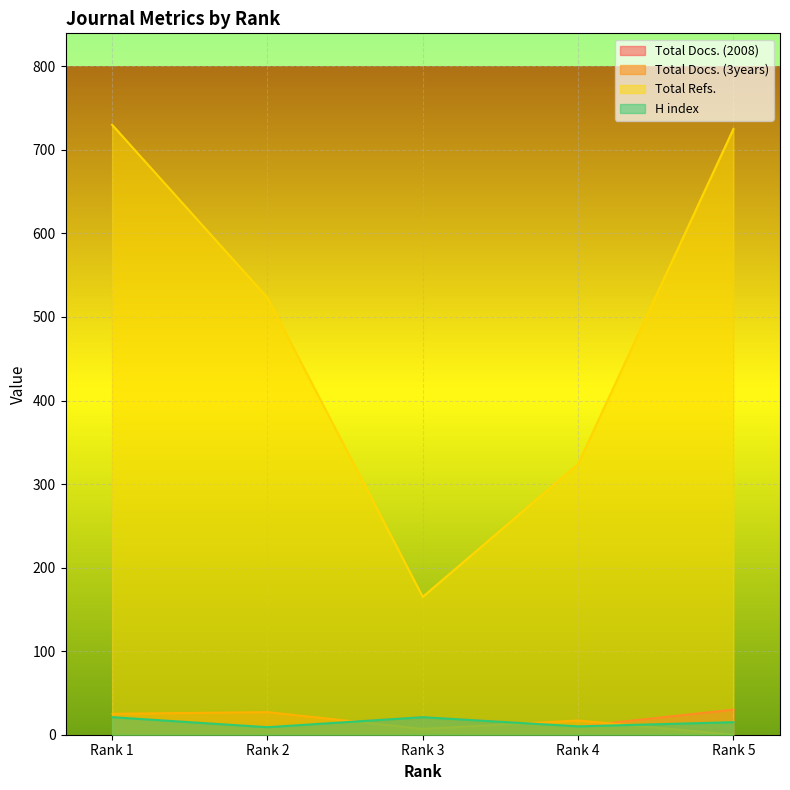

True or false: Total Docs. (2008) and H index cross at least once.

False